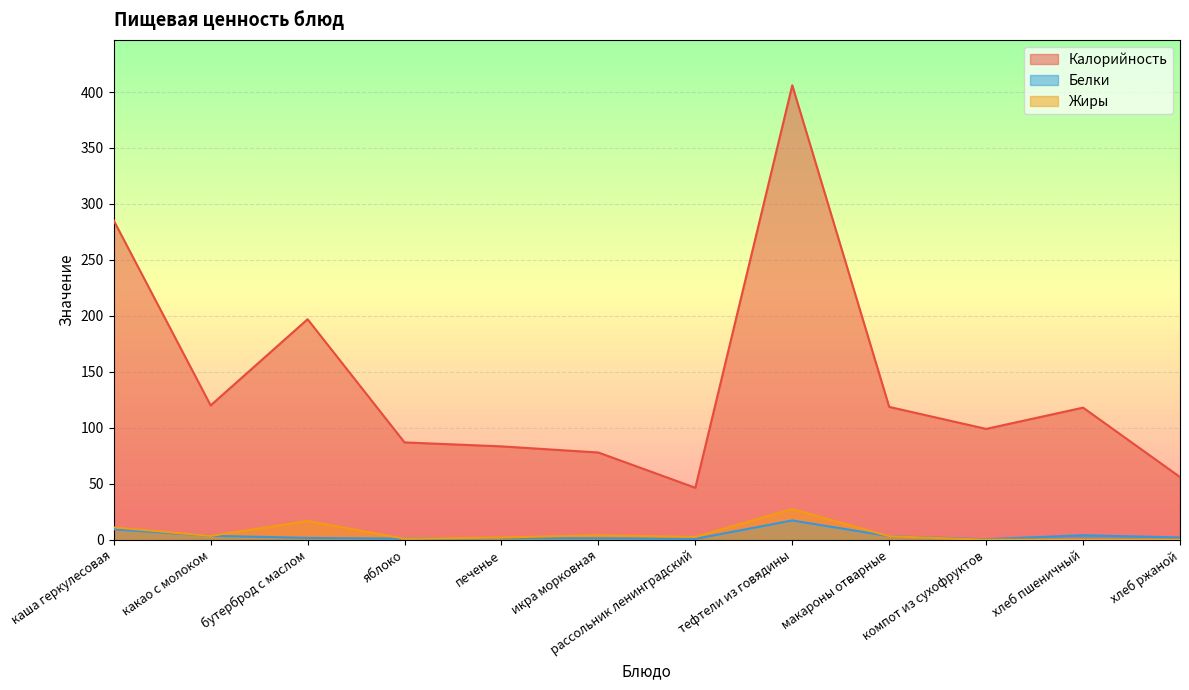

Which series has the largest total across all categories?

Калорийность